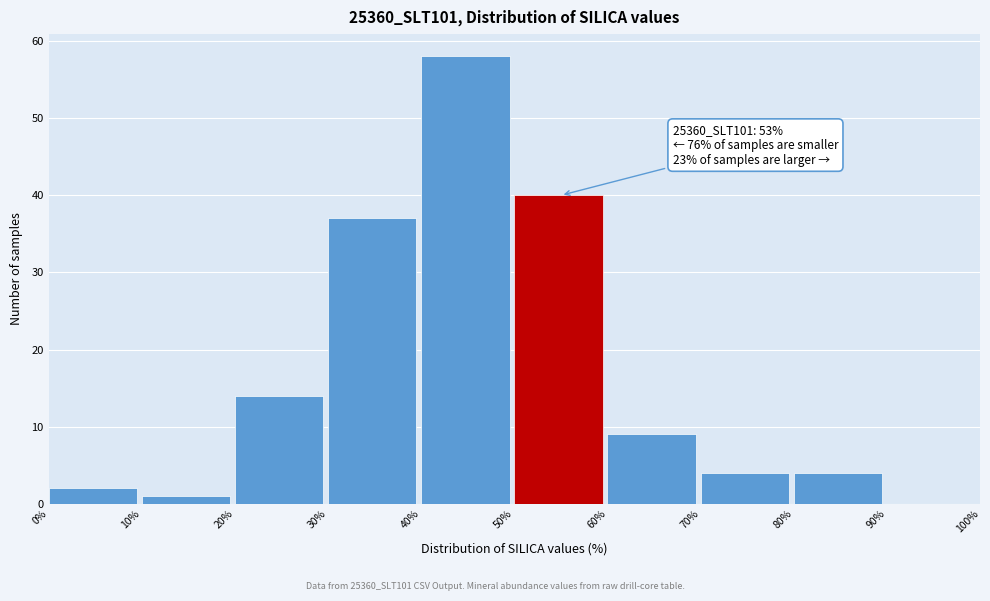

Over which range of the x-axis is the bar tallest?

40% to 50%